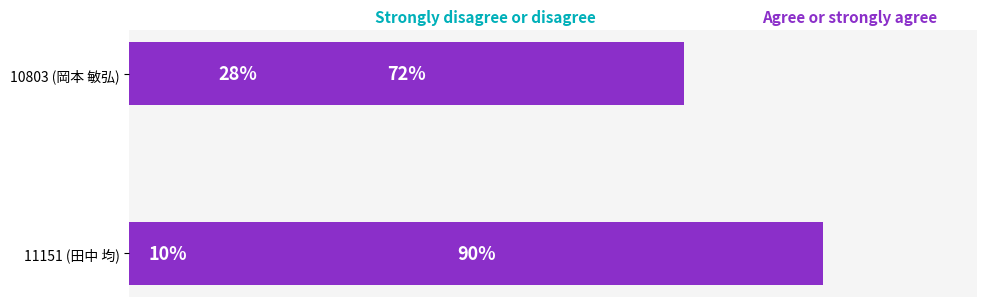

List the series in order of their peak value, lowest first.

Strongly disagree or disagree, Agree or strongly agree